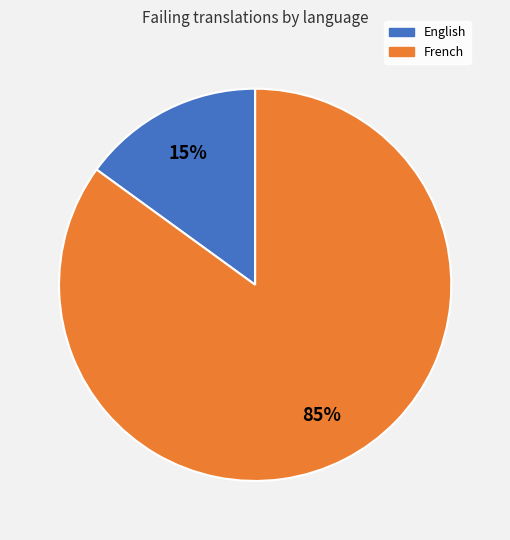

What percentage is the English slice, to the nearest percent?

15%